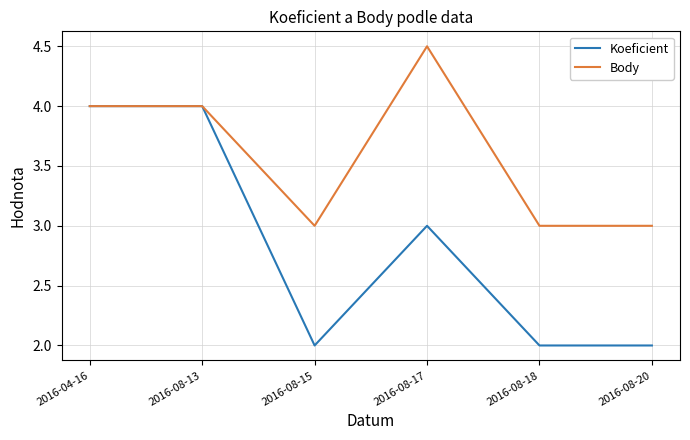

The Body series shows 3.0 at 2016-08-18. True or false?

True